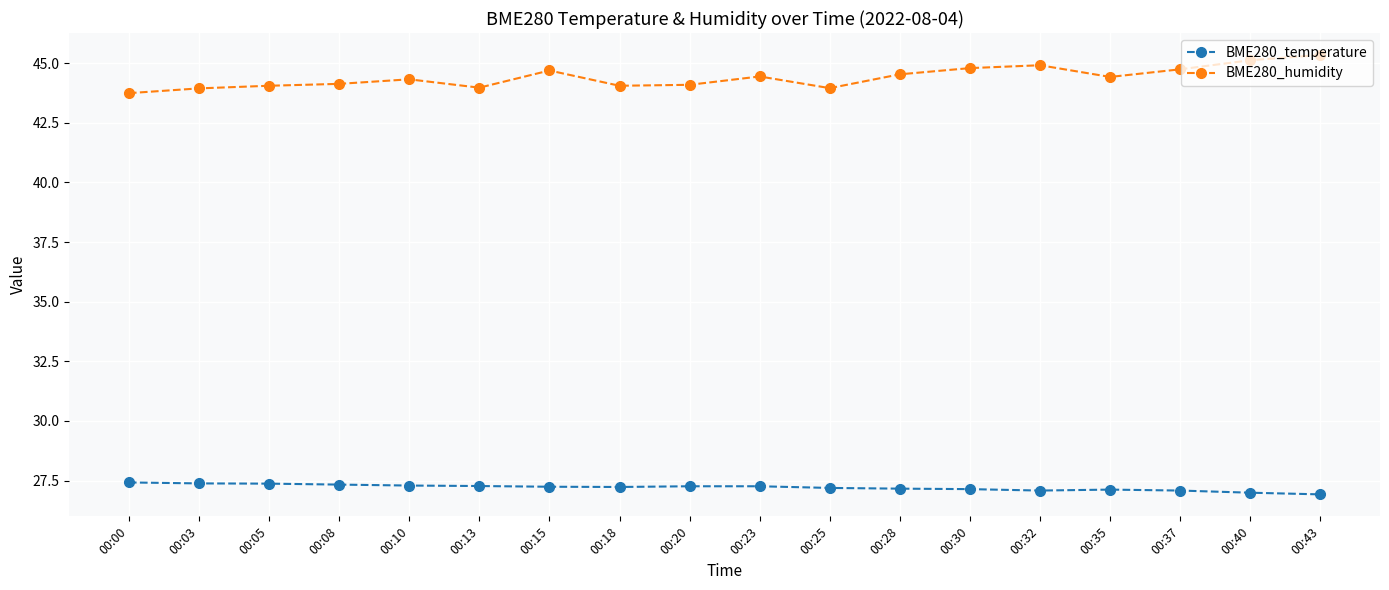

What is the highest value of the BME280_humidity series?

45.3